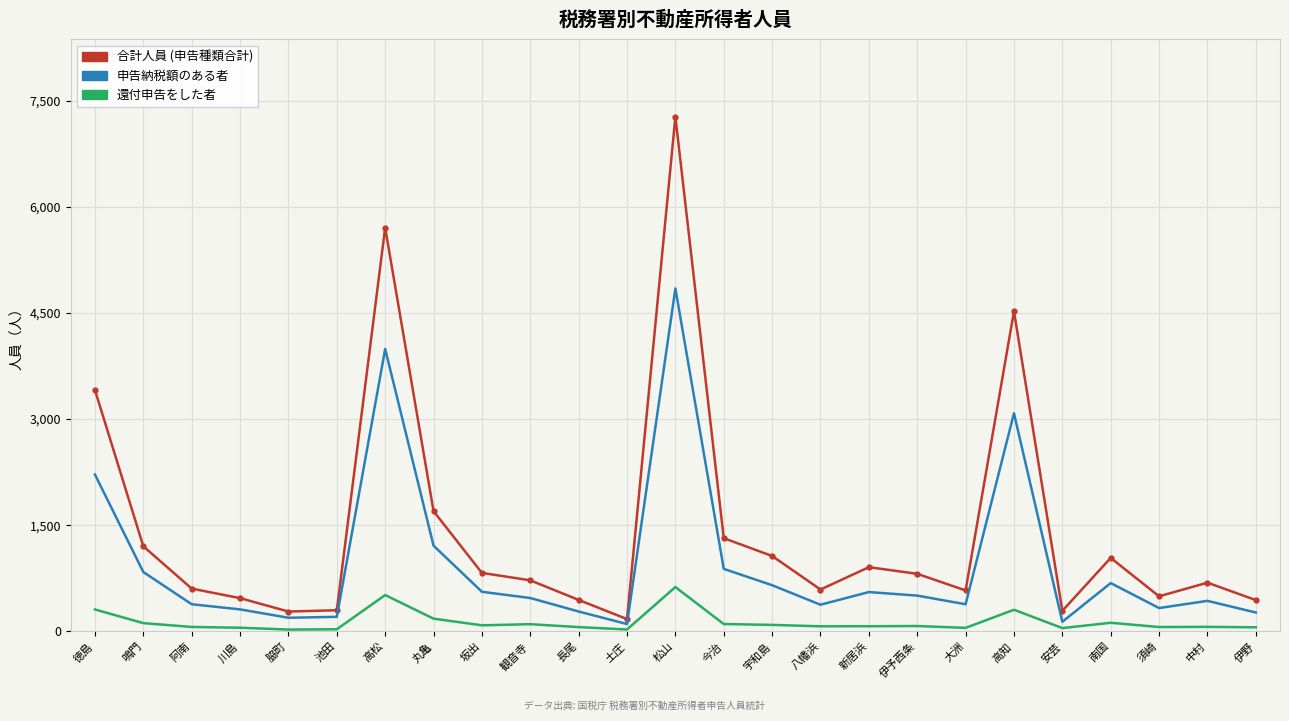

True or false: 還付申告をした者 has a value of 121 at 南国.

True